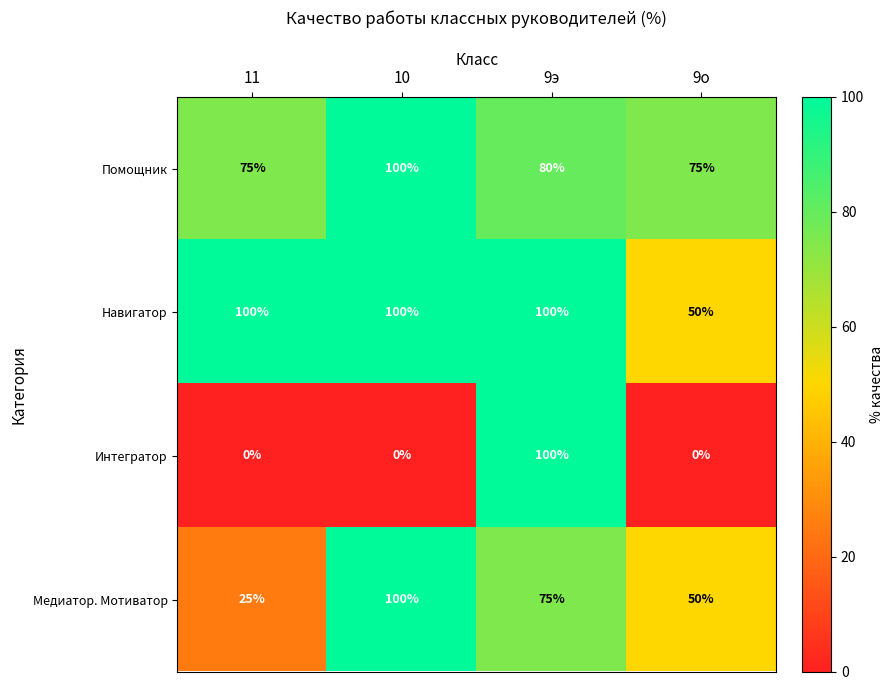

At which label does Помощник first exceed 80?

10